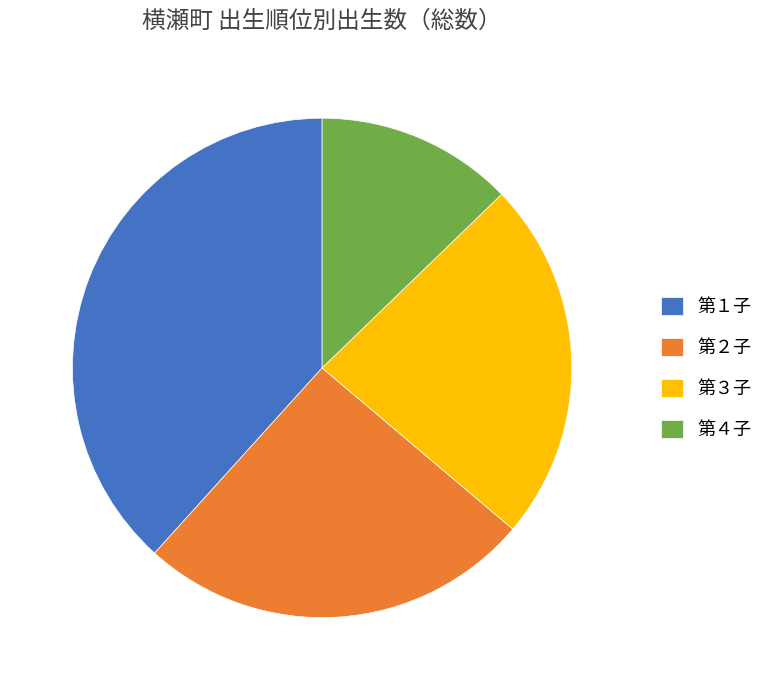

Is it true that 第３子 is 31% of the pie?

False